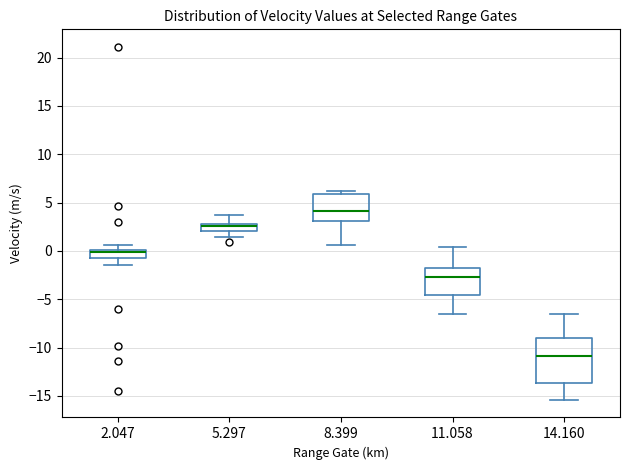

Where does the lower whisker of the box at x = 8.399 end on the y-axis? The values are not printed on the chart, so give them approximately, as read against the axis.

0.5